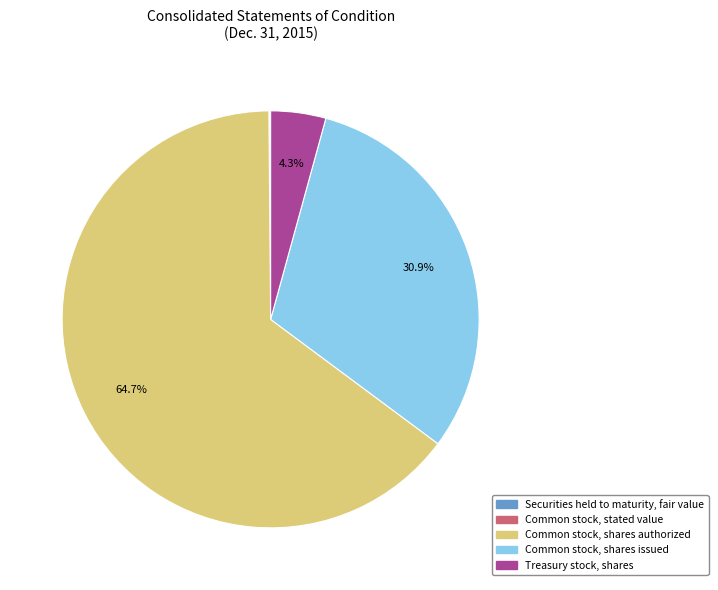

What is the largest slice in the pie chart?

Common stock, shares authorized